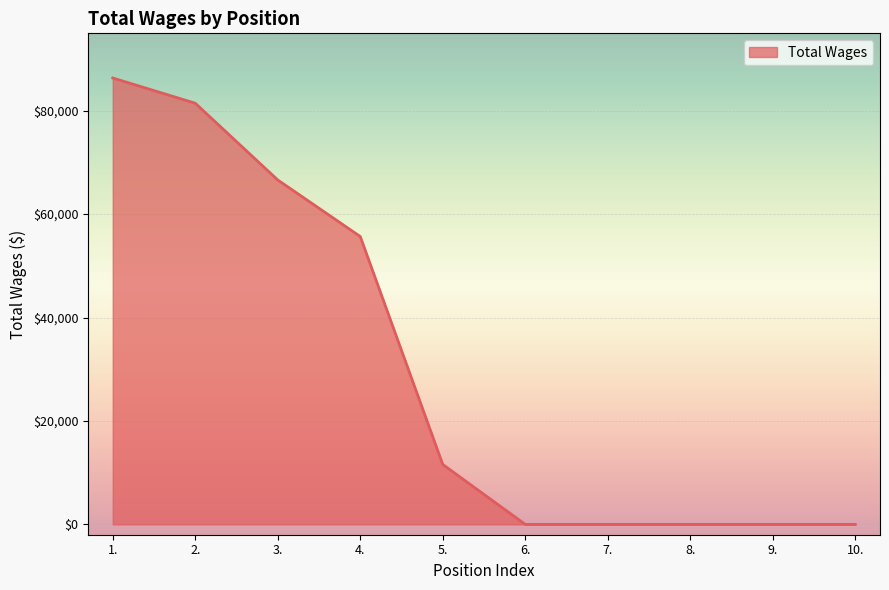

Is it true that the value at 8. is 0?

True